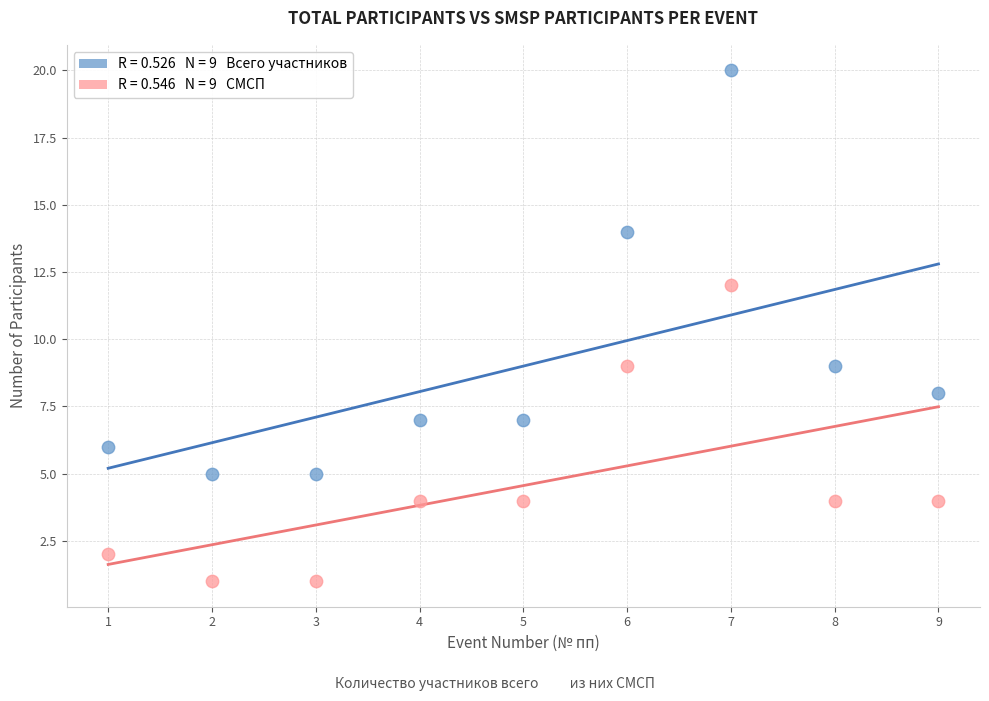

Across all data points, what is the range of Y values (max minus min)?

19